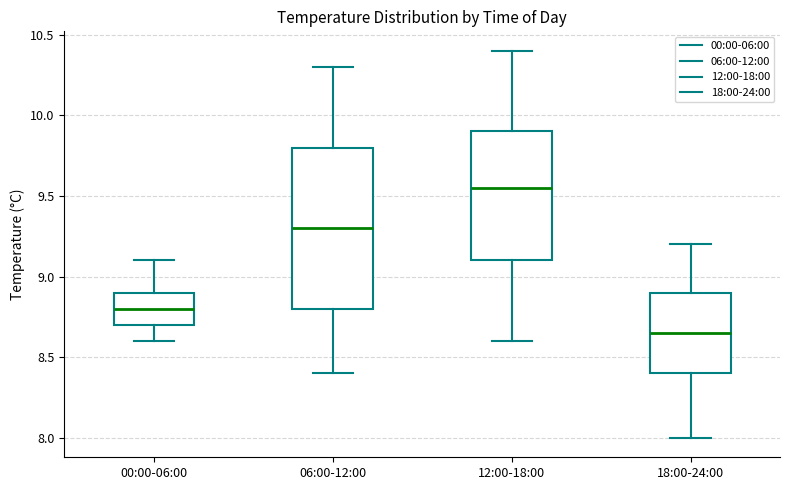

Reading left to right, transcribe this box plot: for each box, give where its median line is, the range the box spans, and where its two whiskers end, as read against the y-axis. The values are not printed on the chart, so give them approximately, as read against the axis.

00:00-06:00: median 8.80, box 8.70 to 8.90, whiskers 8.60 to 9.10
06:00-12:00: median 9.30, box 8.80 to 9.80, whiskers 8.40 to 10.30
12:00-18:00: median 9.55, box 9.10 to 9.90, whiskers 8.60 to 10.40
18:00-24:00: median 8.65, box 8.40 to 8.90, whiskers 8.00 to 9.20